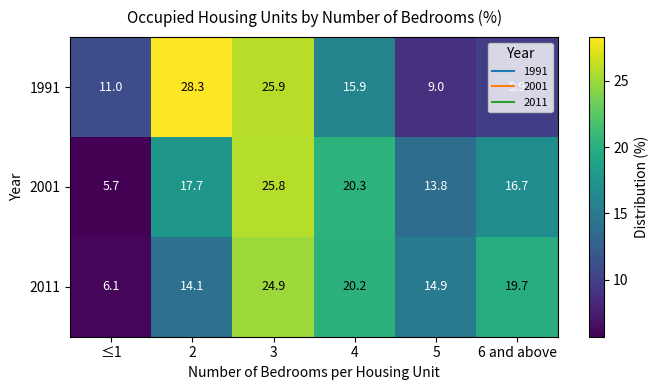

How many series are shown in this chart?

3